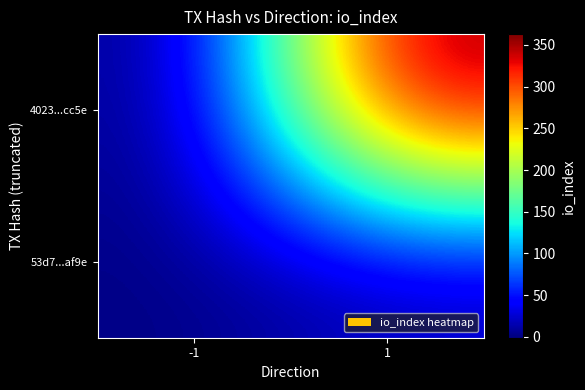

Rank the series by their maximum value, from lowest to highest.

53d7...af9e, 4023...cc5e